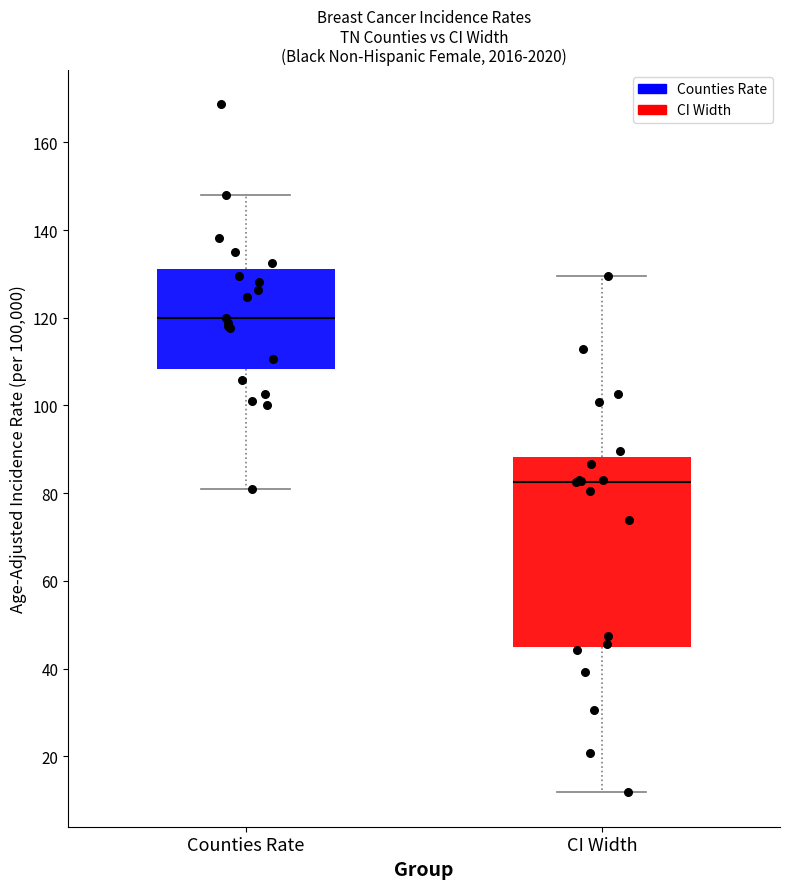

Where is the lower edge of the box for Counties Rate on the y-axis? The values are not printed on the chart, so give them approximately, as read against the axis.

108